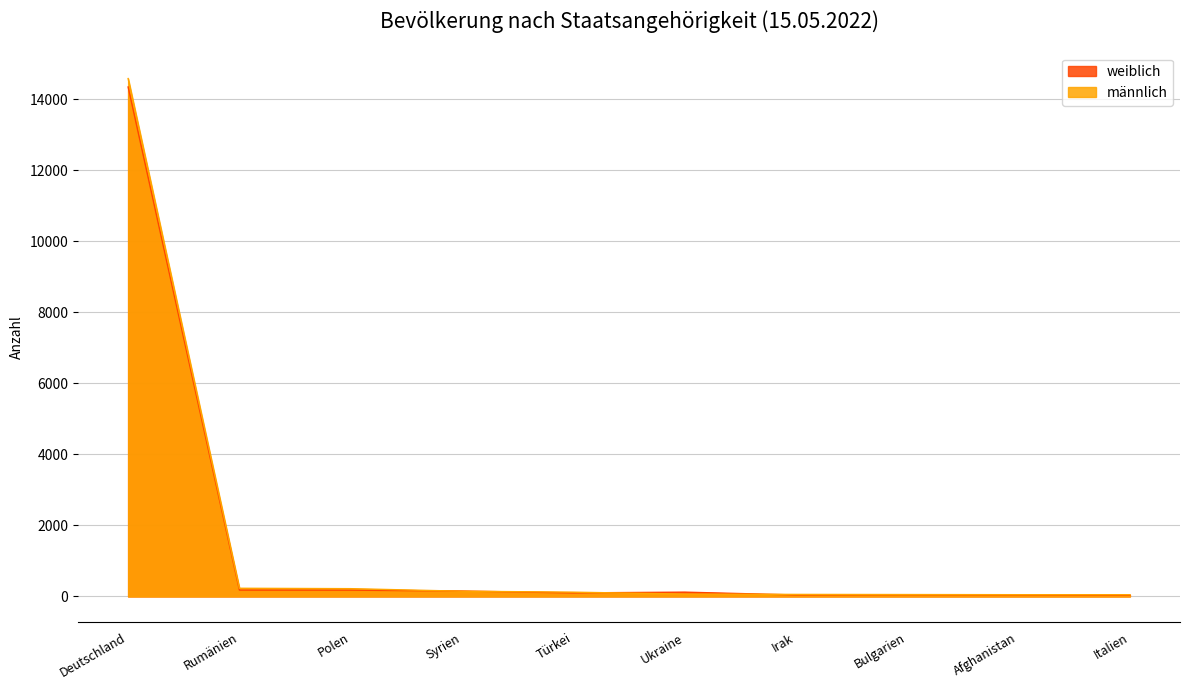

At how many categories does at least one series exceed 1764?

1